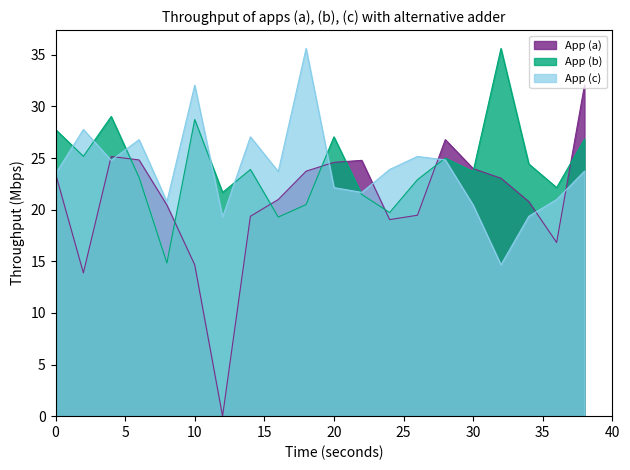

What is the spread (max minus min) of values at 0?

4.3